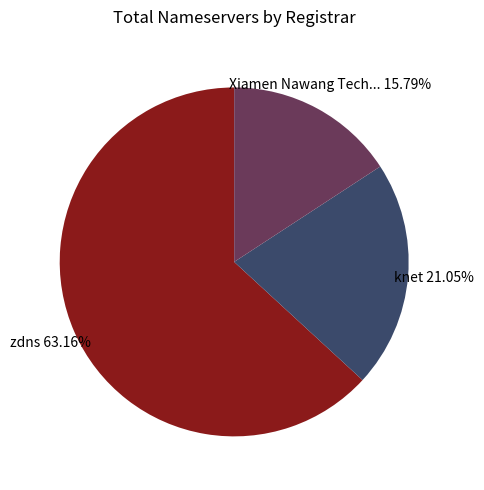

Does any single category account for the majority?

Yes